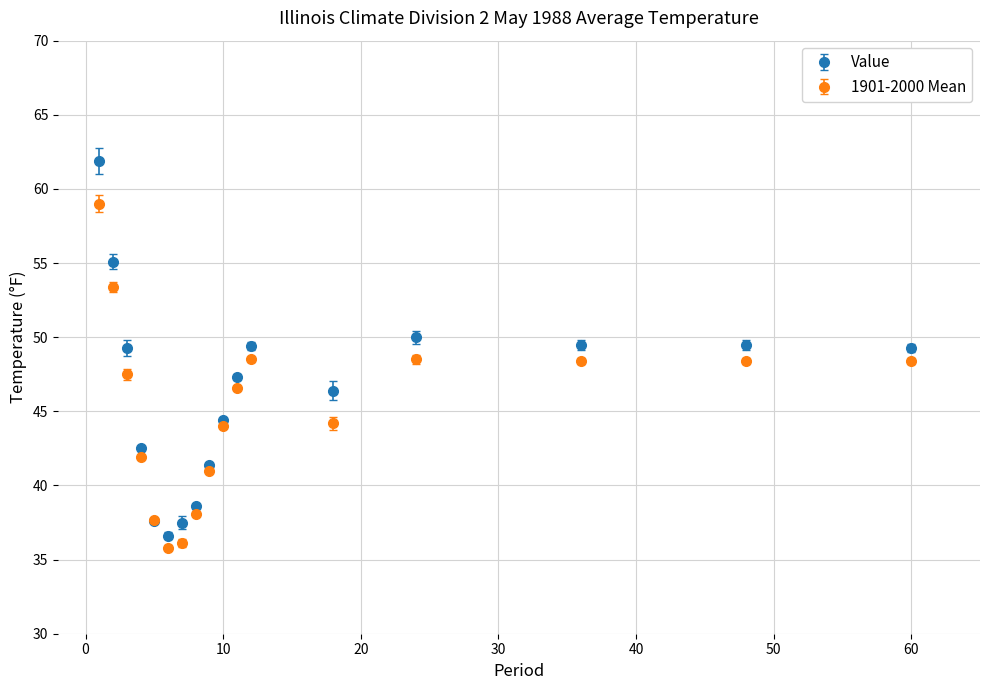

What are all the series names shown in the legend?

Value, 1901-2000 Mean